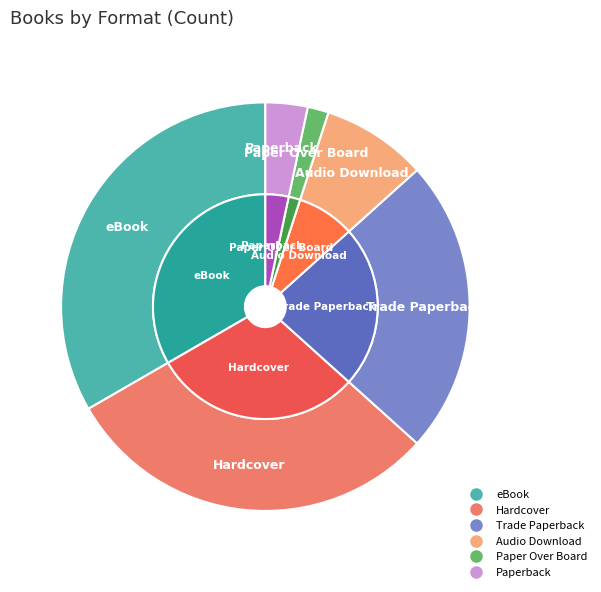

Is it true that Audio Download is 8% of the pie?

True